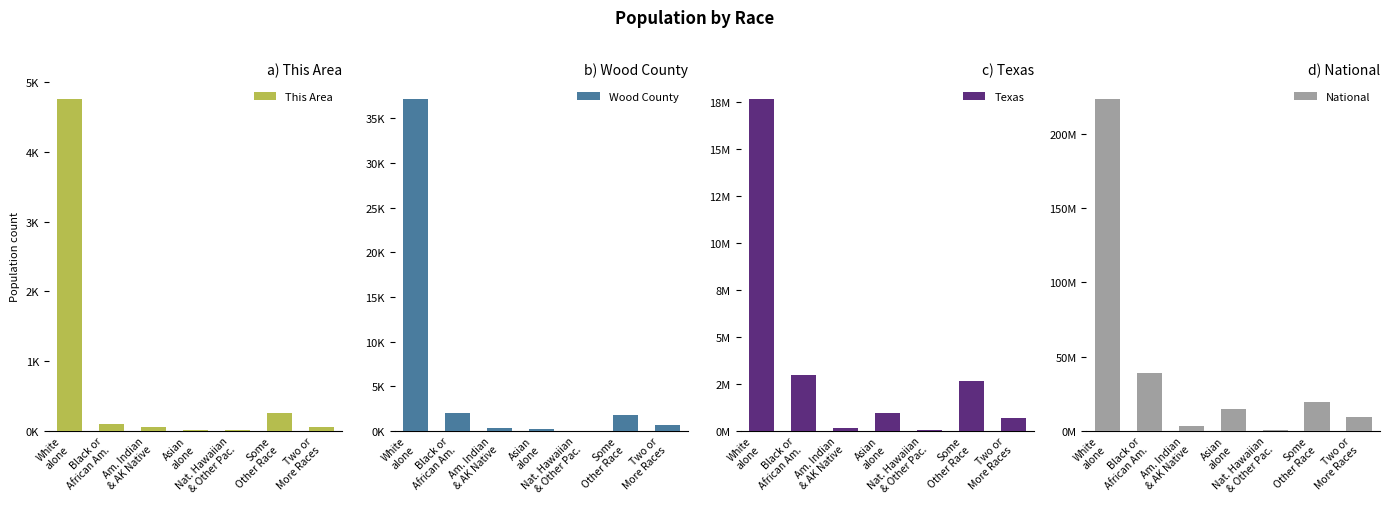

What is the sum of all This Area values?

5248